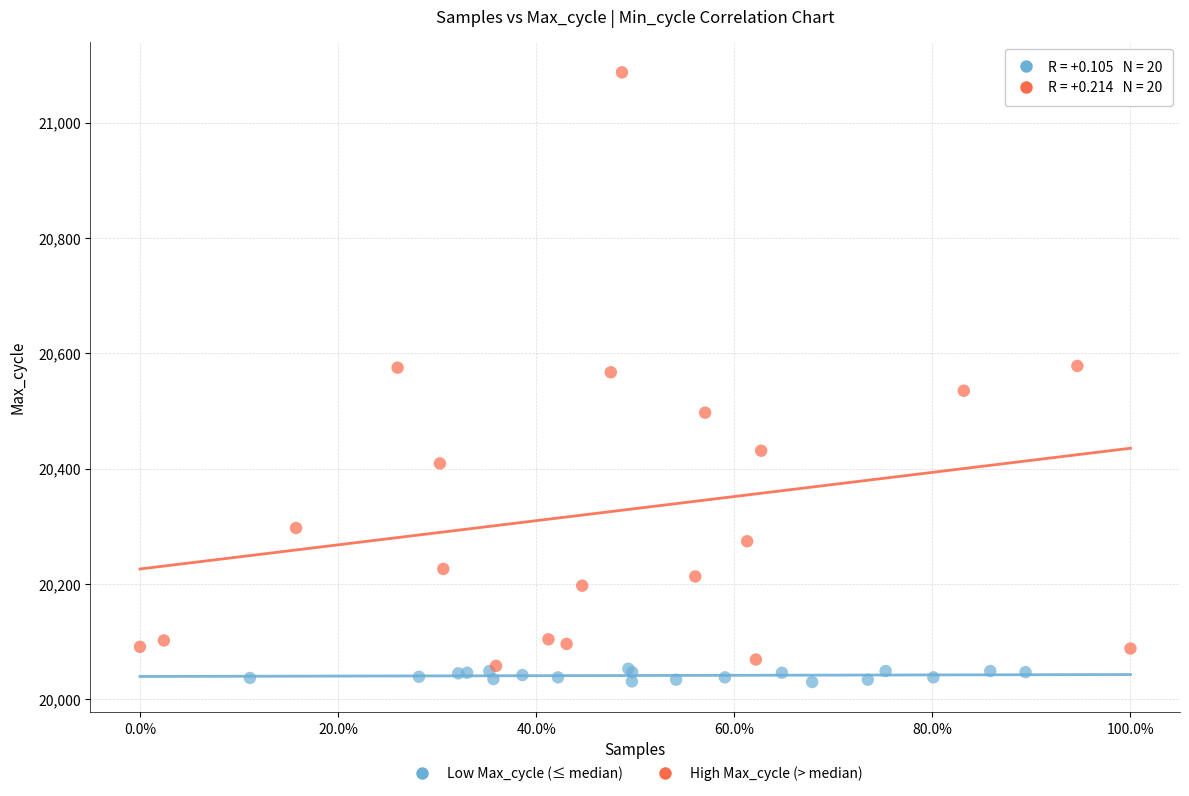

What are all the series names shown in the legend?

Low Max_cycle (≤ median), High Max_cycle (> median)